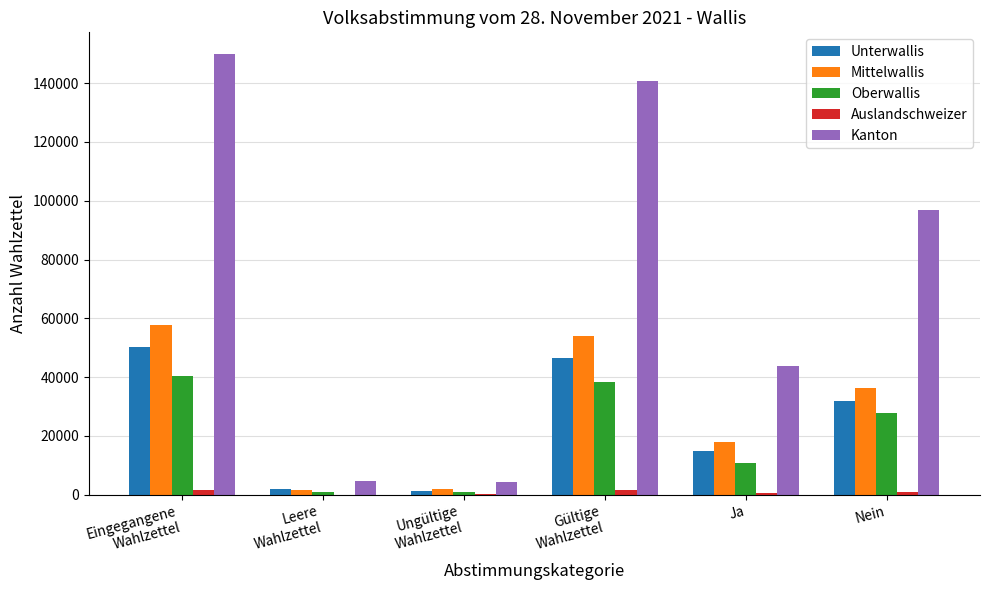

Are the bars grouped side by side (vs. stacked)?

Yes